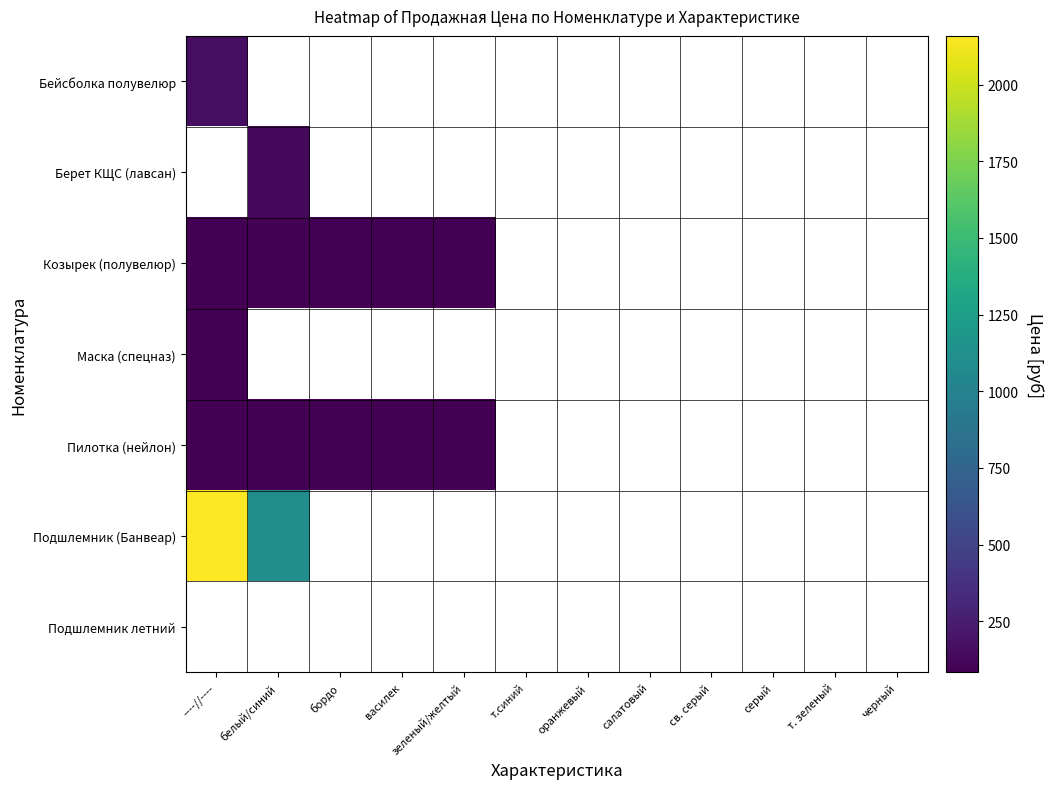

Is the value of Козырек (полувелюр) at салатовый greater than the value of Подшлемник летний at зеленый/желтый?

No